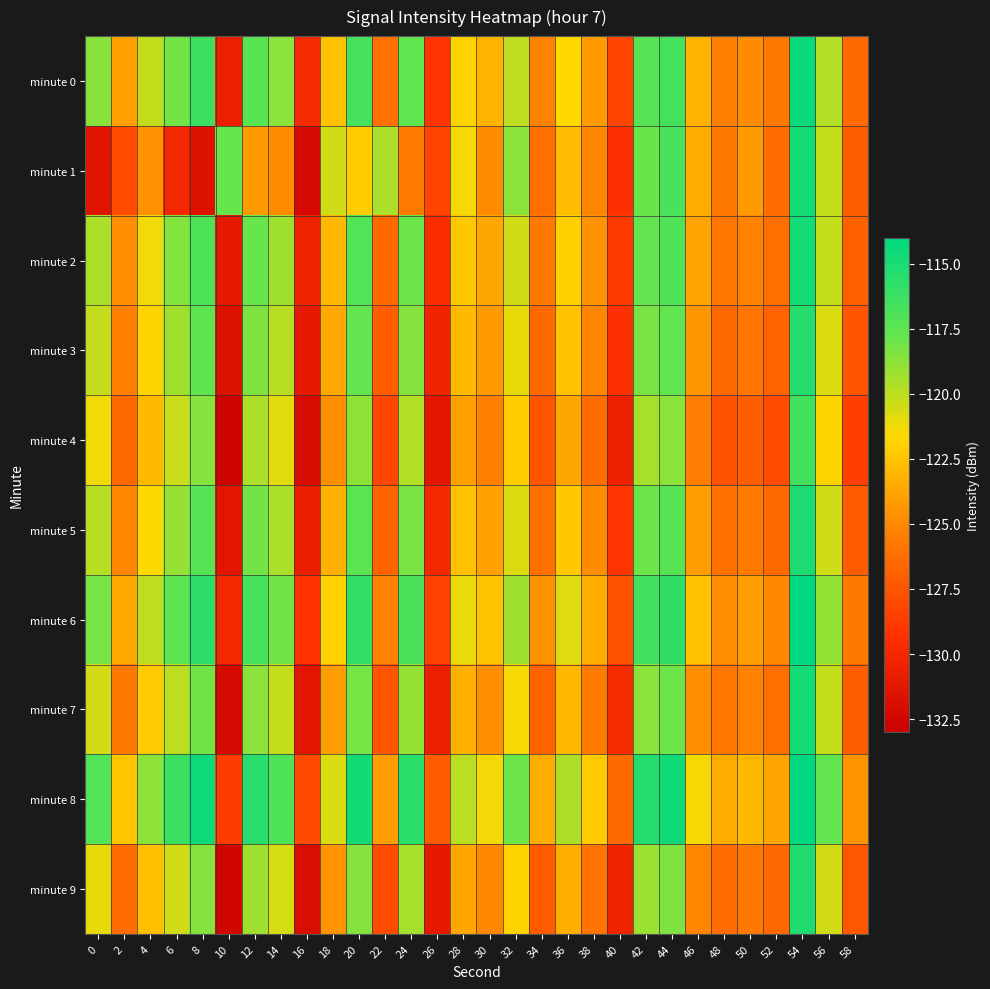

Reading left to right, list all the values displayed in this chart.

minute 0: 0=-118.6	2=-123.9	4=-120.1	6=-118.1	8=-116.3	10=-130.6	12=-117.3	14=-118.7	16=-129.9	18=-122.6	20=-116.6	22=-126.0	24=-117.6	26=-129.1	28=-121.8	30=-123.2	32=-120.0	34=-125.3	36=-121.6	38=-124.2	40=-128.3	42=-117.3	44=-116.6	46=-123.3	48=-125.4	50=-124.9	52=-125.8	54=-114.4	56=-119.6	58=-126.5
minute 1: 0=-131.5	2=-127.9	4=-124.6	6=-130.0	8=-131.6	10=-117.8	12=-124.2	14=-124.8	16=-132.3	18=-120.4	20=-122.1	22=-119.5	24=-125.6	26=-128.3	28=-121.4	30=-124.9	32=-118.7	34=-126.2	36=-122.8	38=-125.1	40=-129.4	42=-117.9	44=-116.8	46=-123.5	48=-125.7	50=-124.2	52=-126.3	54=-114.8	56=-120.1	58=-127.0
minute 2: 0=-119.5	2=-124.8	4=-121.2	6=-118.6	8=-116.9	10=-131.1	12=-117.8	14=-119.2	16=-130.4	18=-123.0	20=-117.1	22=-126.5	24=-118.0	26=-129.6	28=-122.3	30=-123.7	32=-120.4	34=-125.8	36=-122.0	38=-124.6	40=-128.8	42=-117.7	44=-117.0	46=-123.8	48=-125.9	50=-125.3	52=-126.2	54=-114.8	56=-120.1	58=-126.9
minute 3: 0=-120.1	2=-125.4	4=-121.8	6=-119.2	8=-117.5	10=-131.7	12=-118.4	14=-119.8	16=-131.0	18=-123.6	20=-117.7	22=-127.1	24=-118.6	26=-130.2	28=-122.9	30=-124.3	32=-121.0	34=-126.4	36=-122.6	38=-125.2	40=-129.4	42=-118.3	44=-117.6	46=-124.4	48=-126.5	50=-125.9	52=-126.8	54=-115.4	56=-120.7	58=-127.5
minute 4: 0=-121.2	2=-126.5	4=-122.9	6=-120.3	8=-118.6	10=-132.8	12=-119.5	14=-120.9	16=-132.1	18=-124.7	20=-118.8	22=-128.2	24=-119.7	26=-131.3	28=-124.0	30=-125.4	32=-122.1	34=-127.5	36=-123.7	38=-126.3	40=-130.5	42=-119.4	44=-118.7	46=-125.5	48=-127.6	50=-127.0	52=-127.9	54=-116.5	56=-121.8	58=-128.6
minute 5: 0=-119.8	2=-125.1	4=-121.5	6=-119.0	8=-117.2	10=-131.4	12=-118.1	14=-119.5	16=-130.7	18=-123.3	20=-117.4	22=-126.8	24=-118.3	26=-129.9	28=-122.6	30=-124.0	32=-120.7	34=-126.1	36=-122.3	38=-124.9	40=-129.1	42=-118.0	44=-117.3	46=-124.1	48=-126.2	50=-125.6	52=-126.5	54=-115.1	56=-120.4	58=-127.2
minute 6: 0=-118.3	2=-123.6	4=-120.0	6=-117.5	8=-115.7	10=-129.9	12=-116.7	14=-118.1	16=-129.2	18=-121.9	20=-115.9	22=-125.3	24=-116.8	26=-128.4	28=-121.1	30=-122.5	32=-119.2	34=-124.6	36=-120.8	38=-123.4	40=-127.6	42=-116.5	44=-115.8	46=-122.6	48=-124.7	50=-124.1	52=-125.0	54=-113.6	56=-118.9	58=-125.7
minute 7: 0=-120.5	2=-125.8	4=-122.2	6=-120.0	8=-118.1	10=-132.2	12=-118.7	14=-120.1	16=-131.4	18=-124.1	20=-118.2	22=-127.5	24=-119.0	26=-130.6	28=-123.3	30=-124.7	32=-121.4	34=-126.8	36=-123.0	38=-125.6	40=-129.8	42=-118.7	44=-118.0	46=-124.8	48=-125.9	50=-125.3	52=-126.2	54=-114.8	56=-120.1	58=-127.0
minute 8: 0=-117.1	2=-122.4	4=-118.8	6=-116.3	8=-114.5	10=-128.7	12=-115.5	14=-116.9	16=-128.0	18=-120.7	20=-114.7	22=-124.1	24=-115.6	26=-127.2	28=-119.9	30=-121.3	32=-118.0	34=-123.4	36=-119.6	38=-122.2	40=-126.4	42=-115.3	44=-114.6	46=-121.4	48=-123.5	50=-122.9	52=-123.8	54=-112.4	56=-117.7	58=-124.5
minute 9: 0=-121.0	2=-126.3	4=-122.7	6=-120.5	8=-118.6	10=-132.6	12=-119.2	14=-120.6	16=-131.9	18=-124.5	20=-118.6	22=-127.9	24=-119.4	26=-131.0	28=-123.7	30=-125.1	32=-121.8	34=-127.2	36=-123.4	38=-126.0	40=-130.2	42=-119.1	44=-118.4	46=-125.2	48=-126.3	50=-125.7	52=-126.6	54=-115.2	56=-120.5	58=-127.3